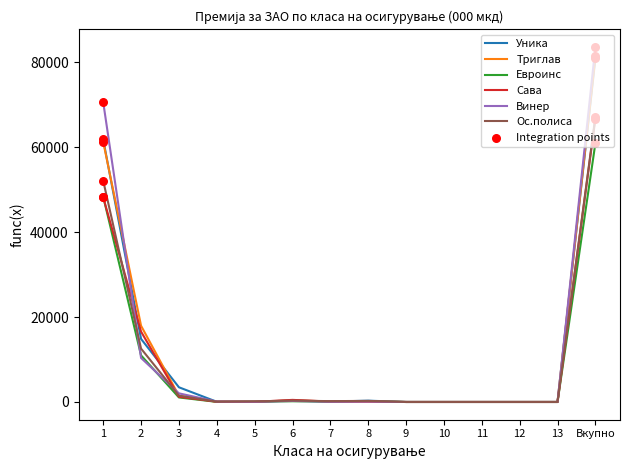

Which series has the largest range (max minus min)?

Винер